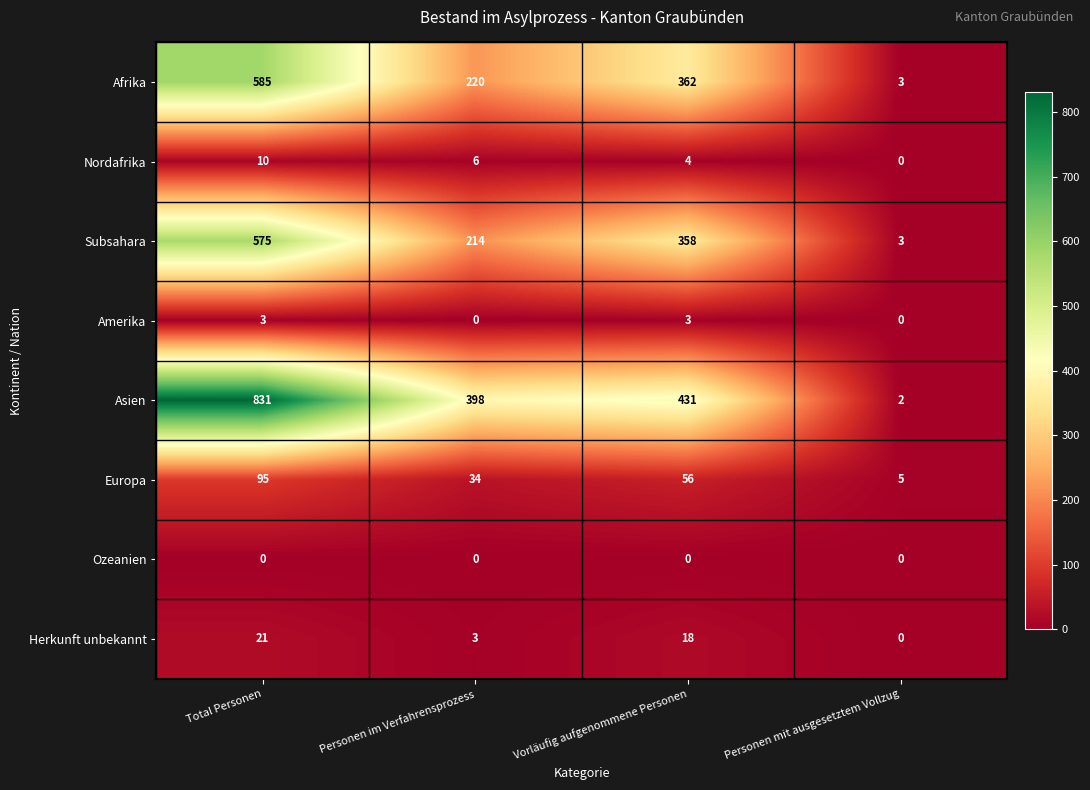

What is the total value across all series at Personen mit ausgesetztem Vollzug?

13